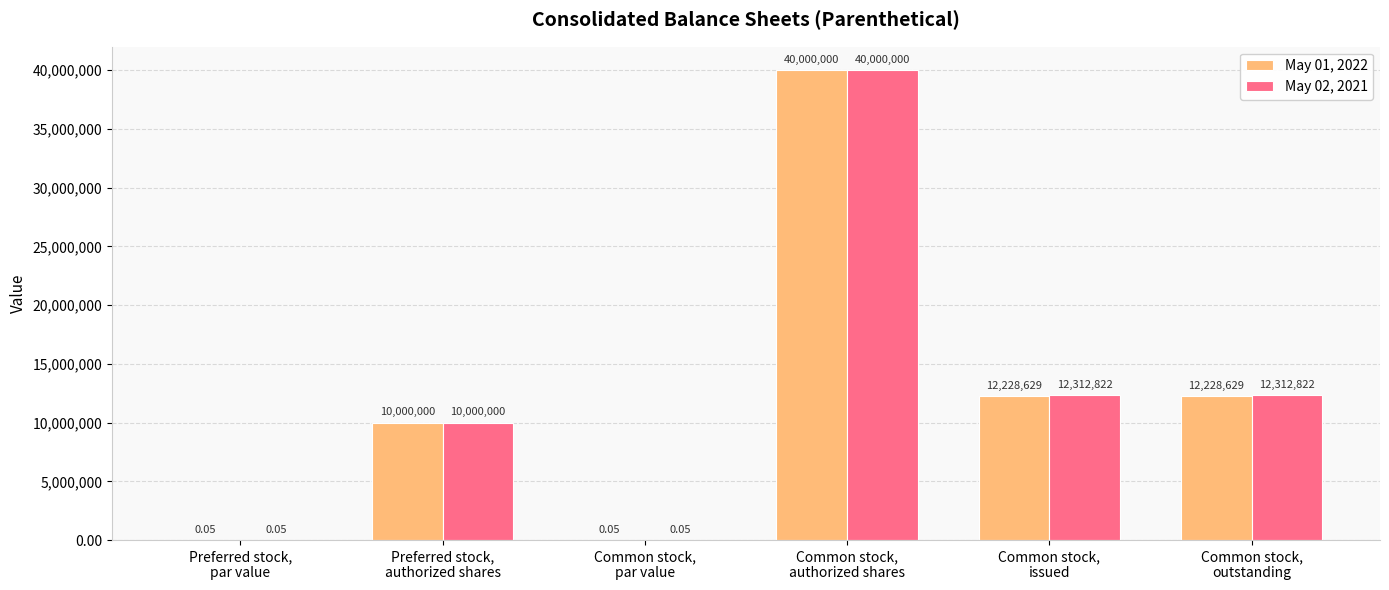

How many groups of bars are there?

6